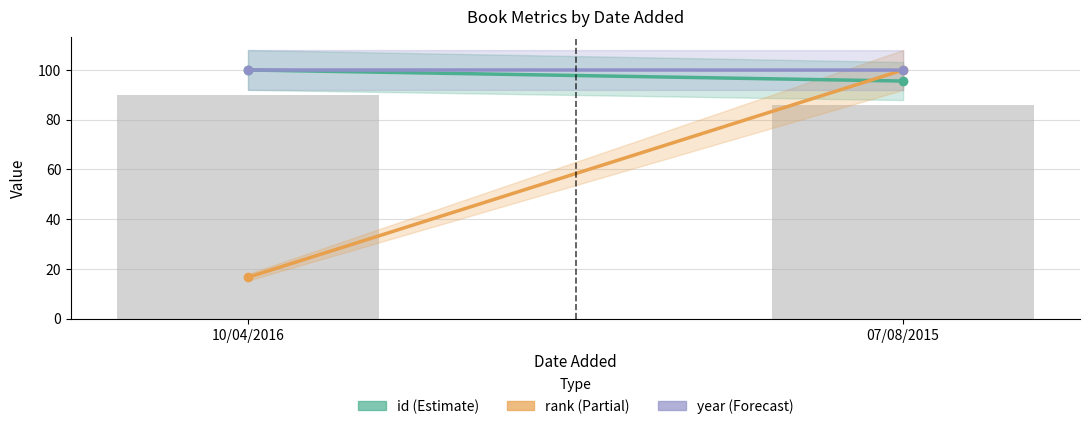

Between 10/04/2016 and 07/08/2015, which is larger?

10/04/2016